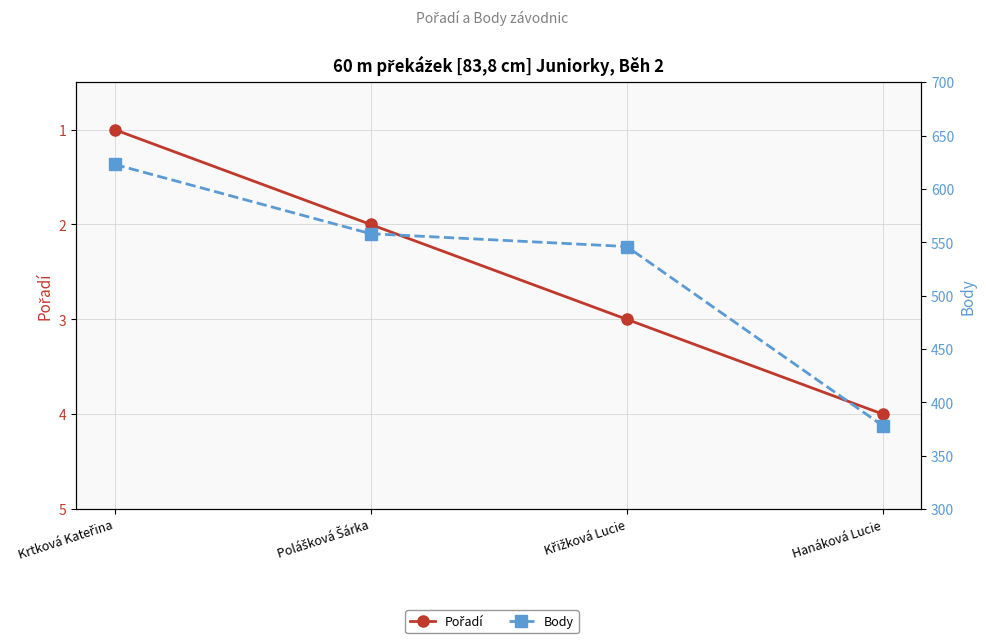

Is it true that Body equals 764 at Polášková Šárka?

False